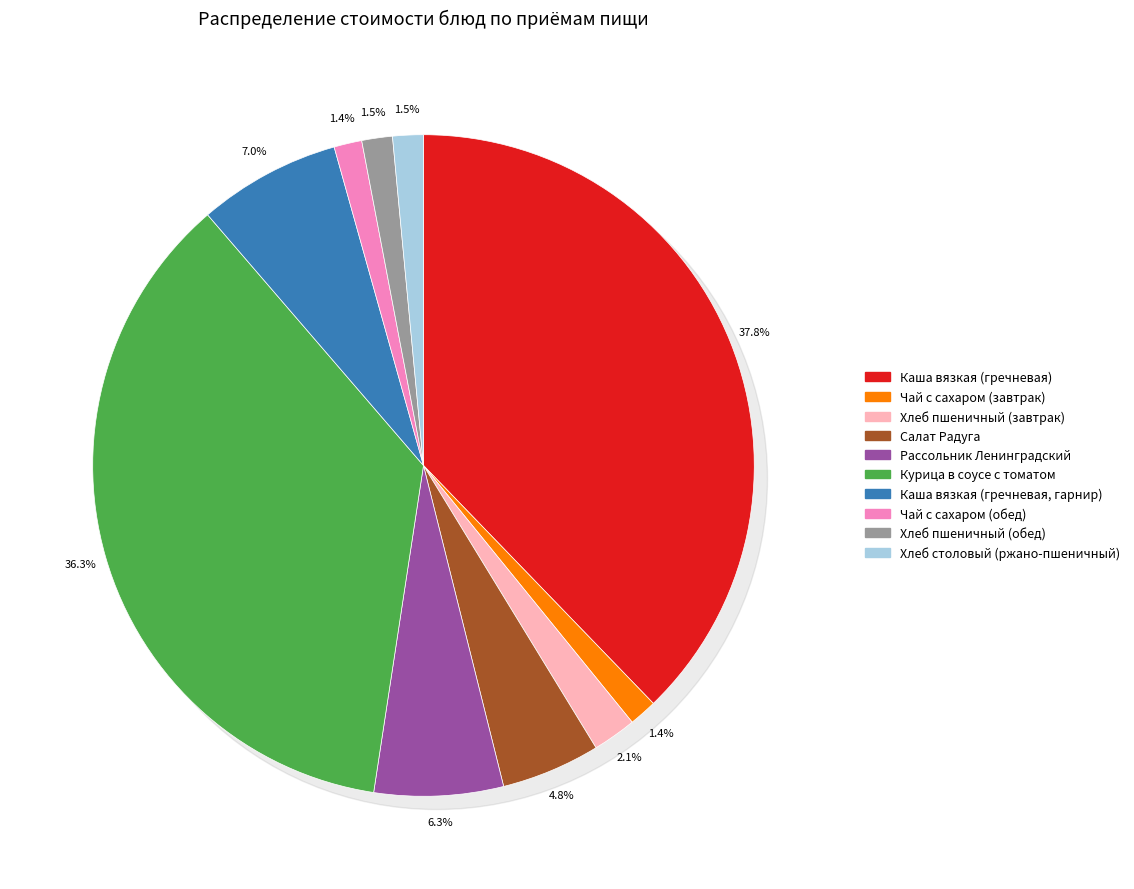

Approximately how many times larger is the value at Салат Радуга compared to Курица в соусе с томатом?

0.1